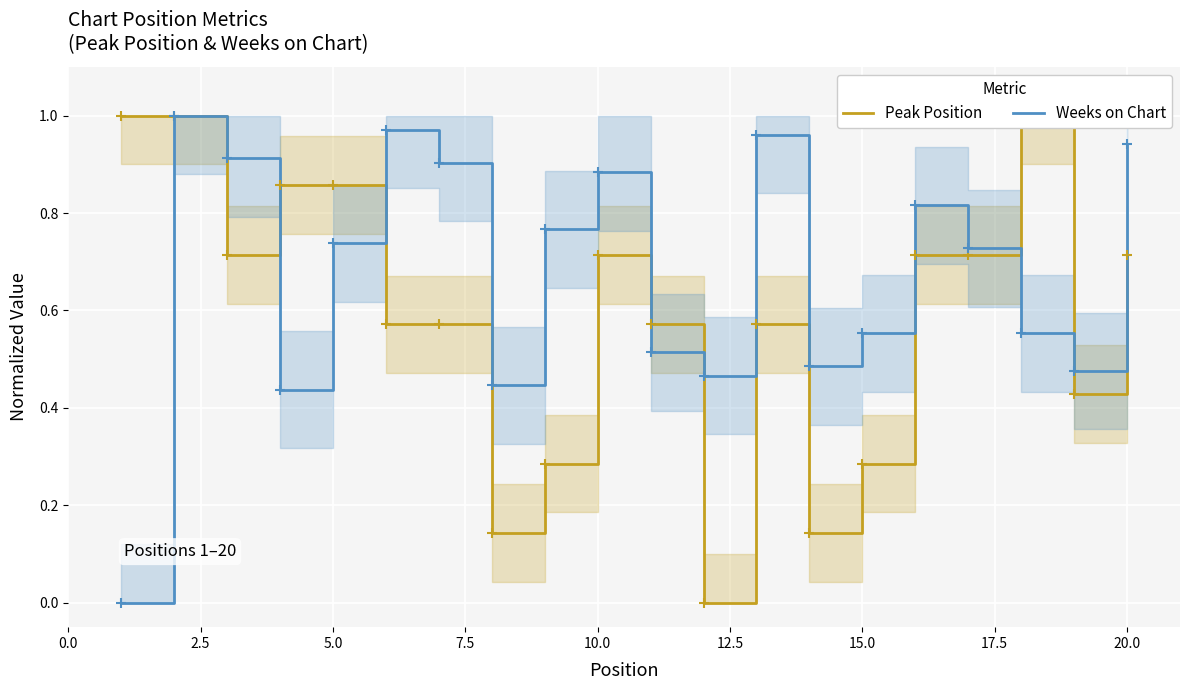

Which series ends up on top after the final intersection of Weeks on Chart and Peak Position?

Weeks on Chart